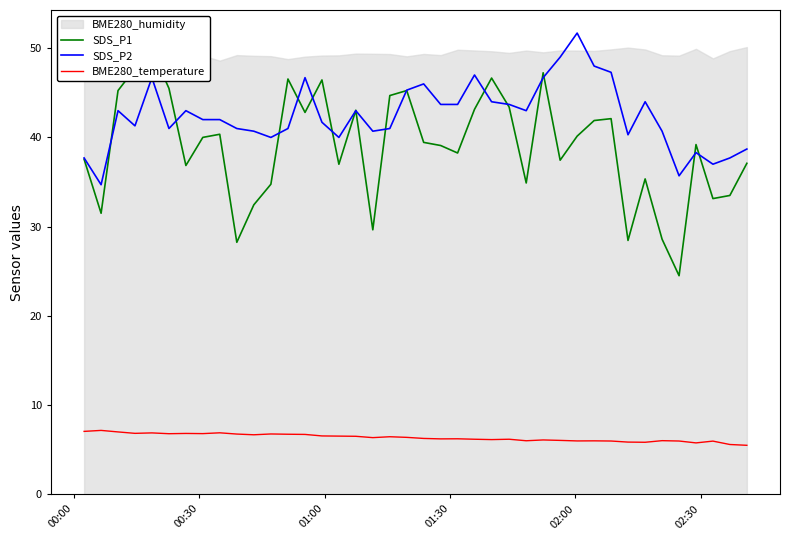

How many data points in SDS_P1 are above 39?

22